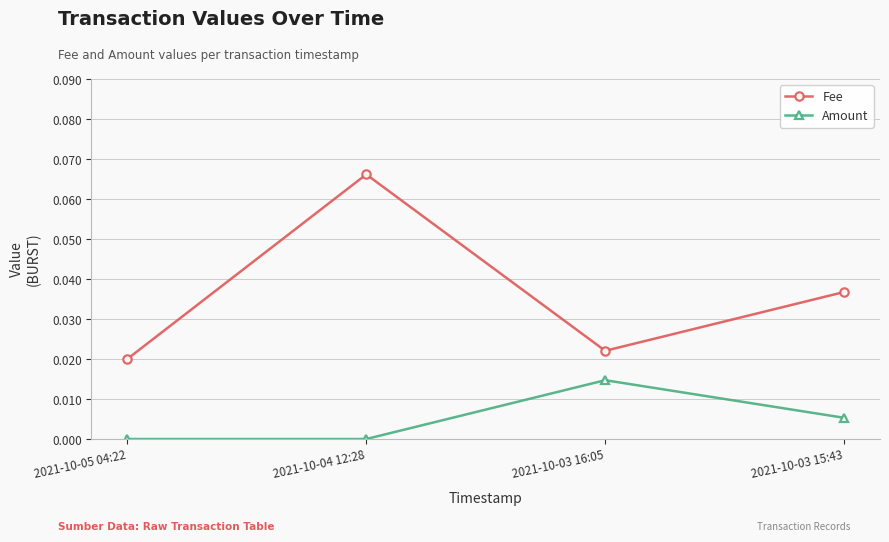

True or false: Amount and Fee intersect in this chart.

False